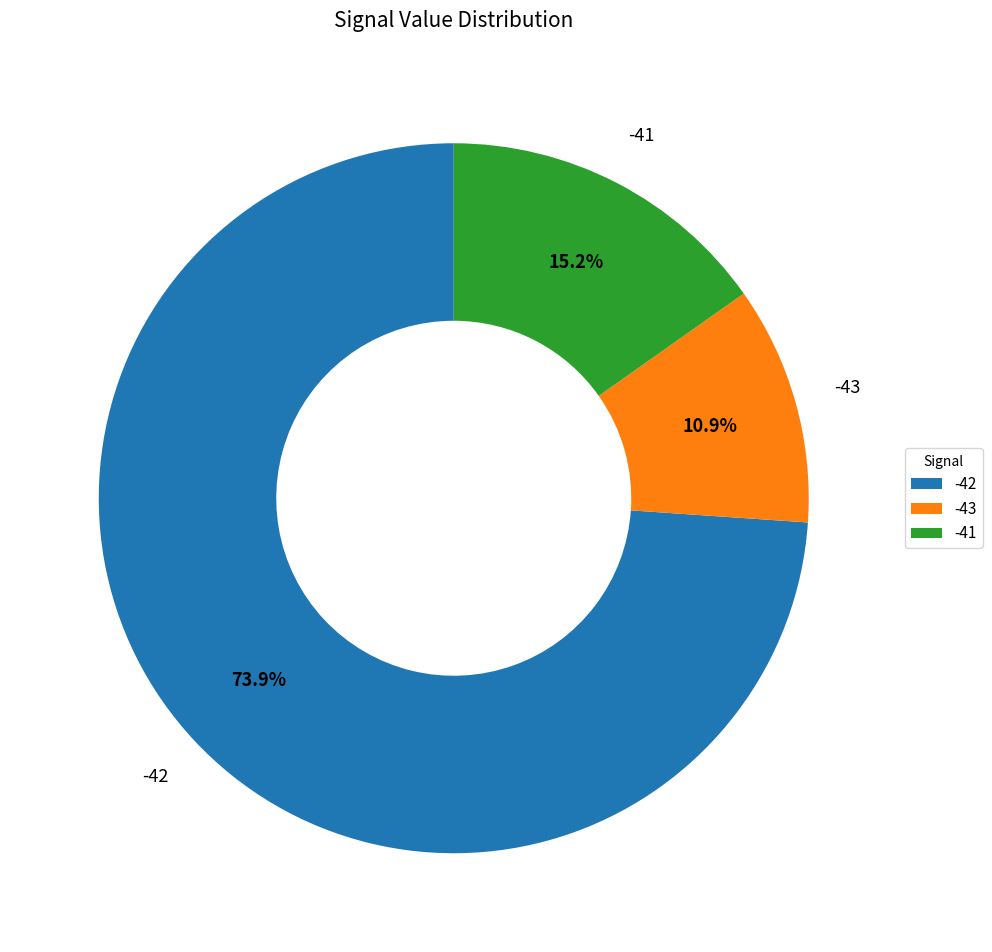

Is it true that -43 is 3% of the pie?

False